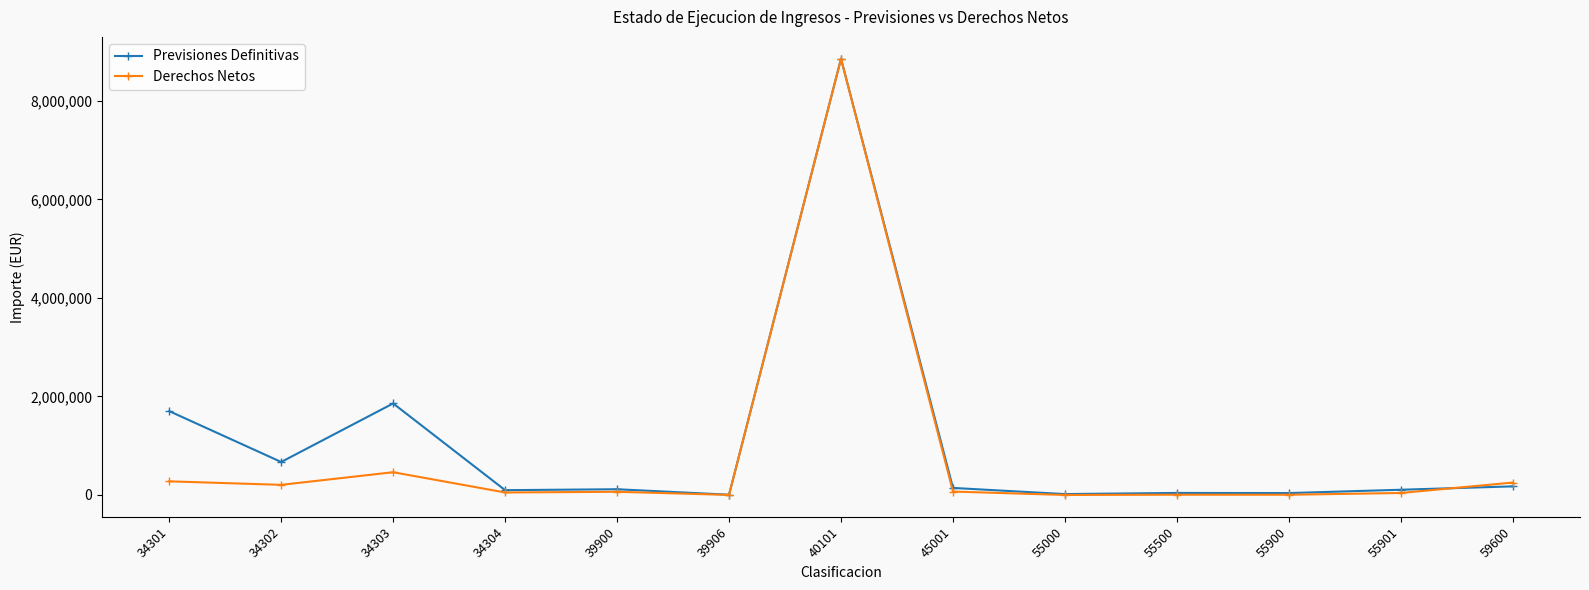

What is the difference between the second highest and minimum values in the Previsiones Definitivas series?

1853000.0